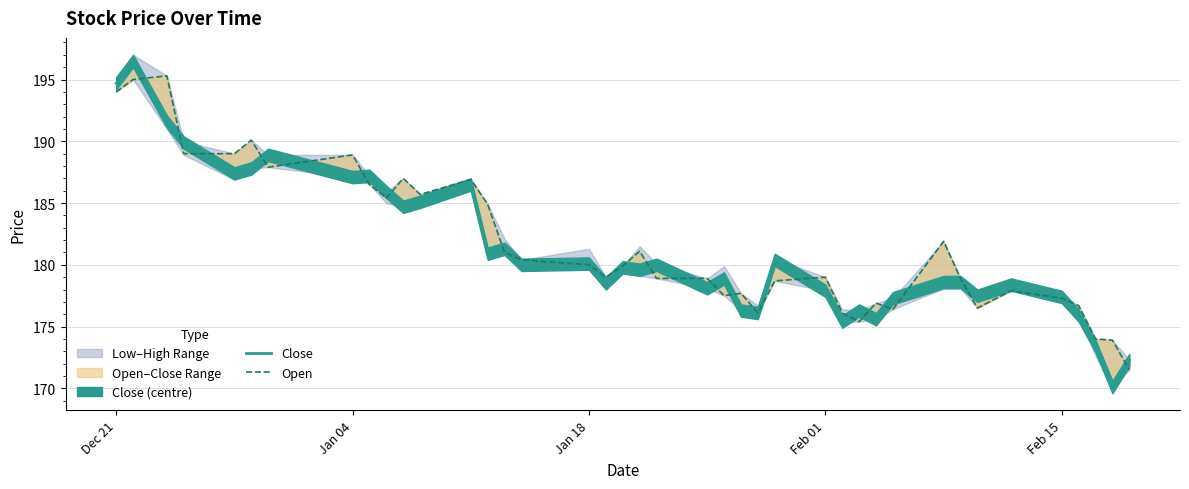

At Feb 15, list the series in order from largest to smallest.

Close, Open